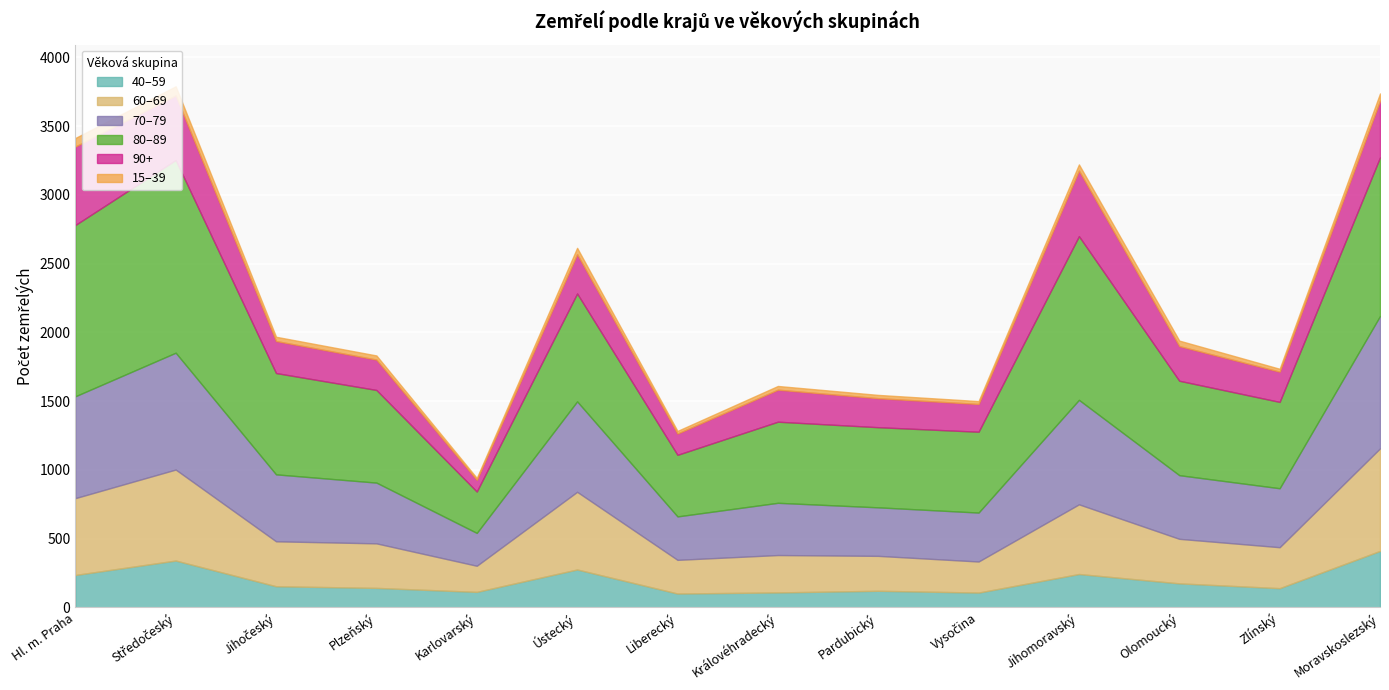

In 60–69, how many points are higher than both neighbors (excluding endpoints)?

4